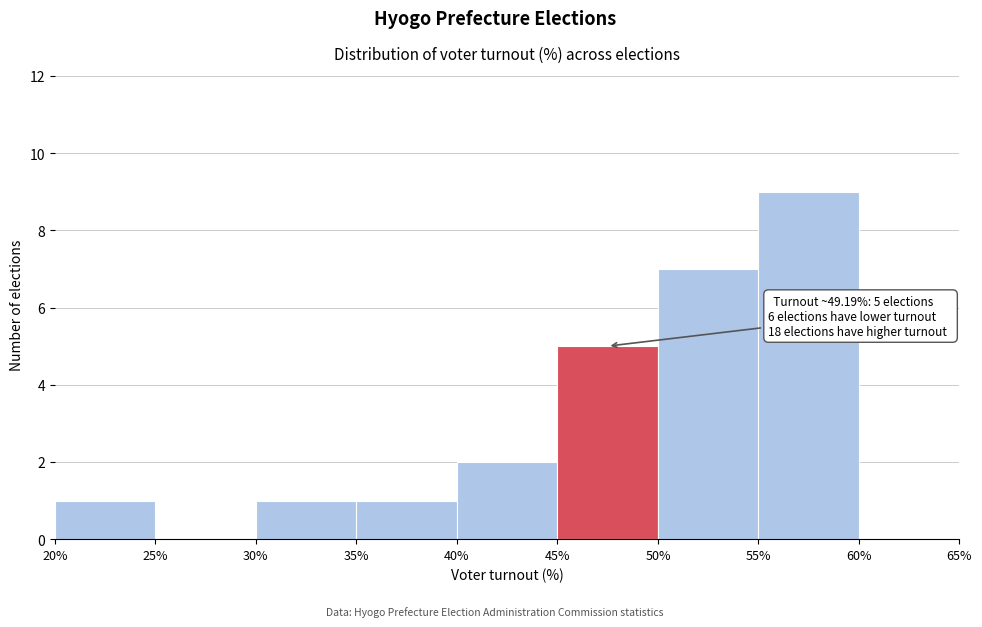

Which range on the x-axis has the tallest bar?

55% to 60%